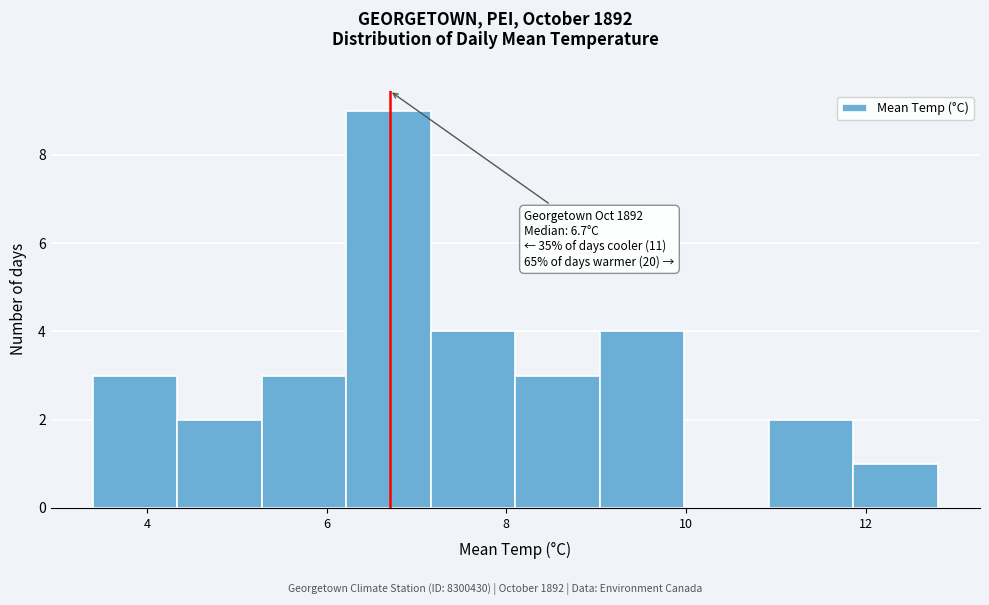

Which range on the x-axis has the tallest bar?

6.22 to 7.16